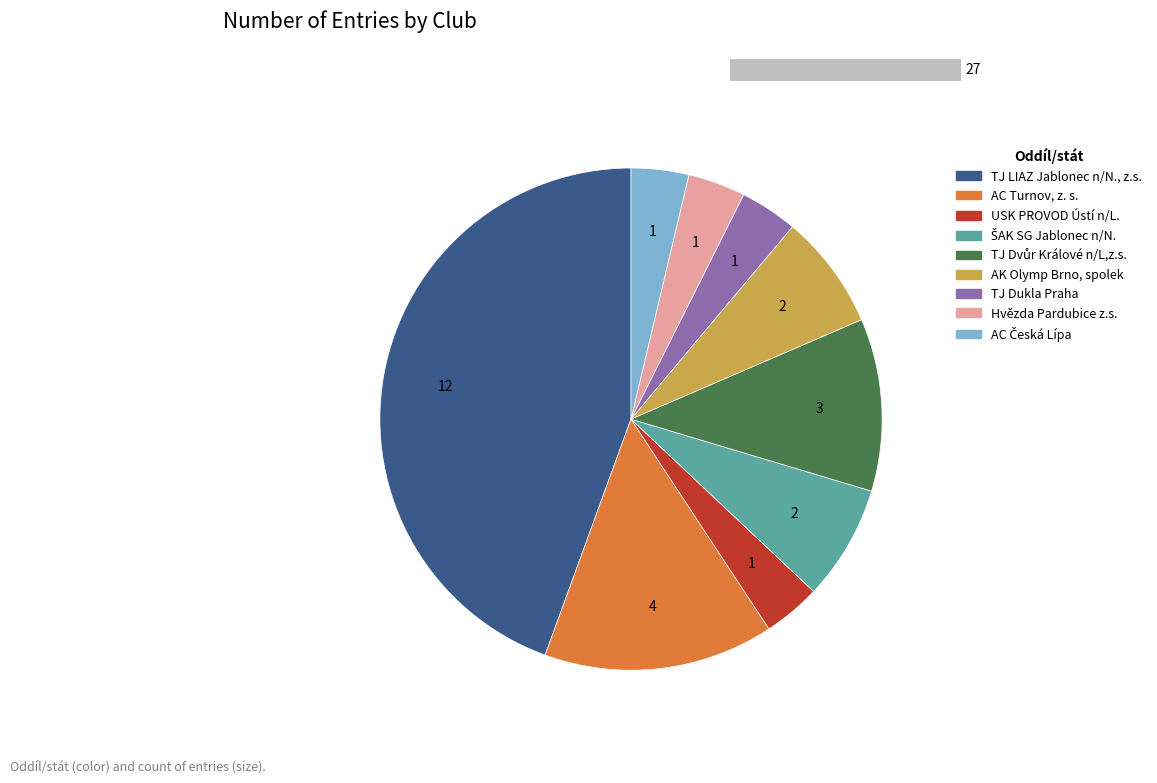

To the nearest percent, what is the average slice percentage?

11%